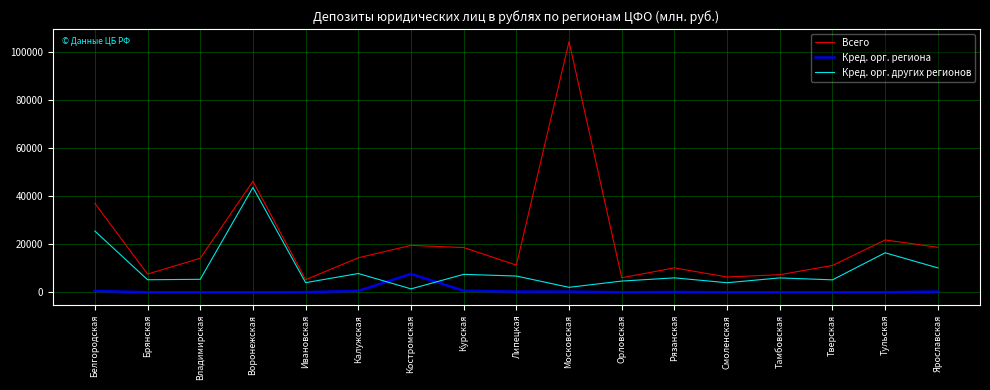

At which category does the chart reach its peak across all series?

Московская